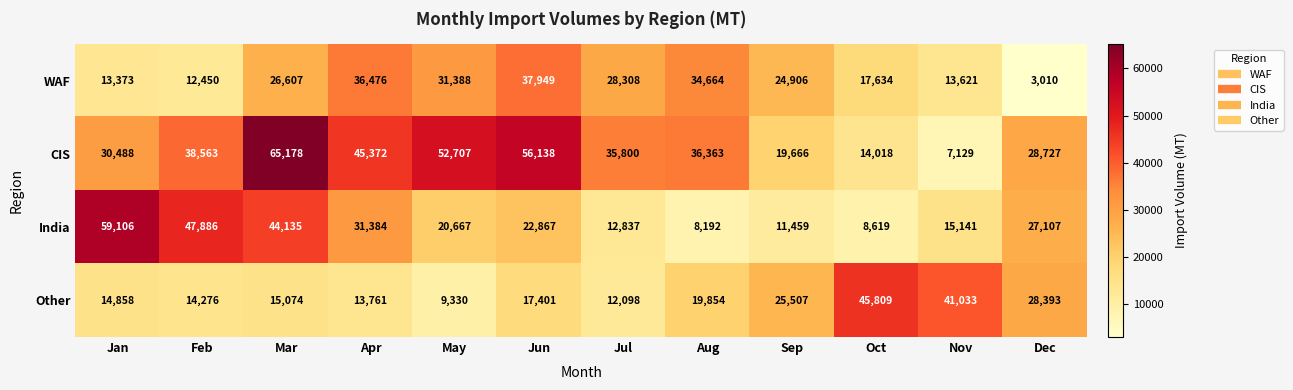

What is the smallest value displayed?

3010